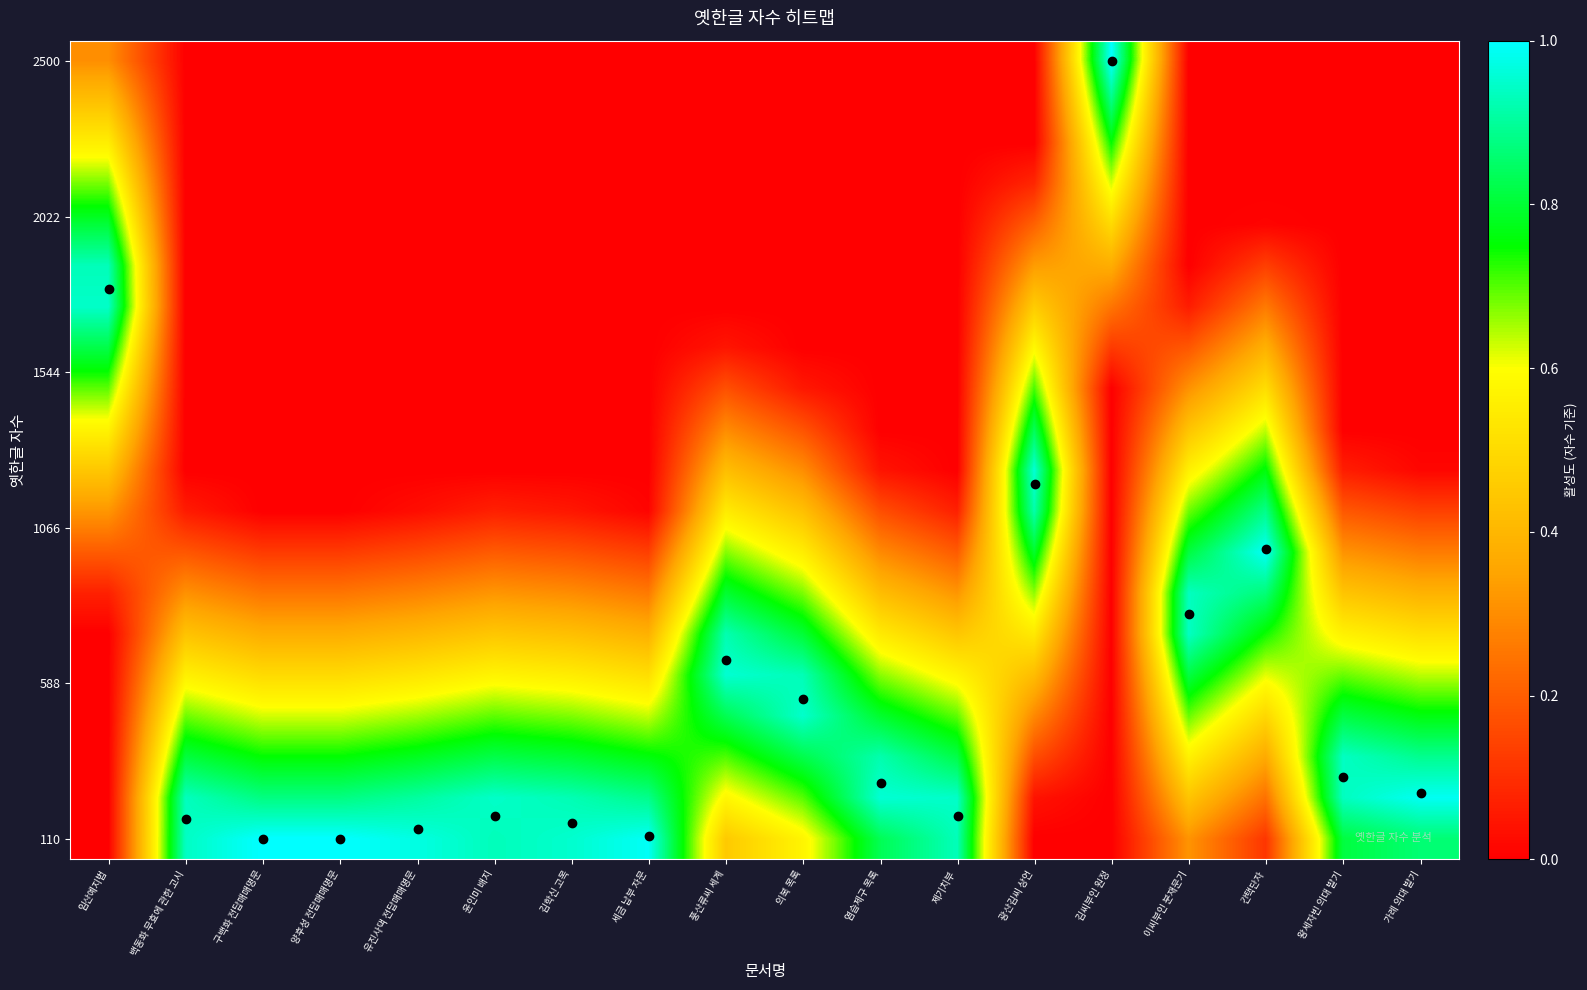

At which category does the chart reach its peak across all series?

구백화 전답매매명문